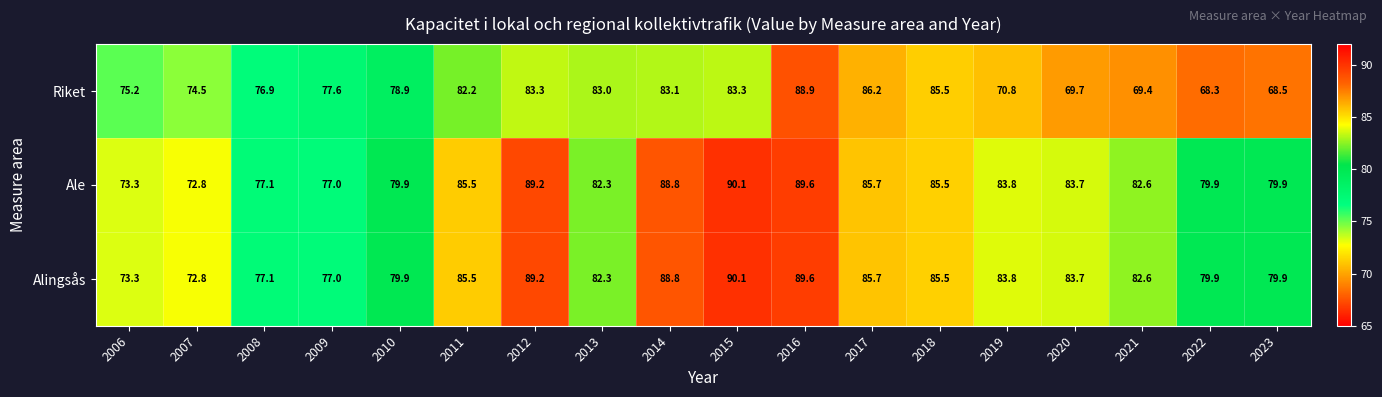

What is the difference between the maximum and minimum values in the Ale series?

17.3